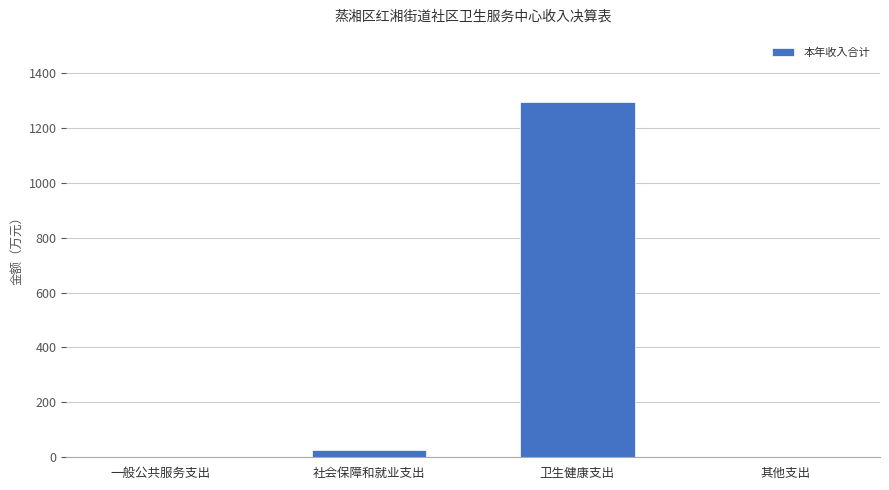

What is the sum of all values?

1323.5